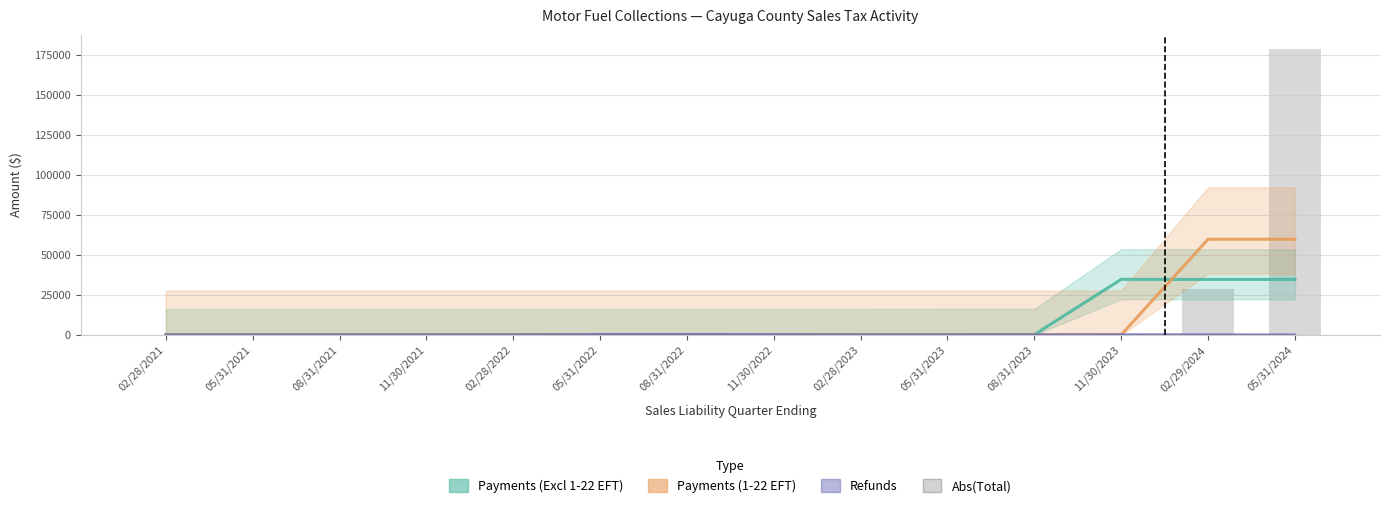

At which category does the chart reach its minimum across all series?

02/29/2024